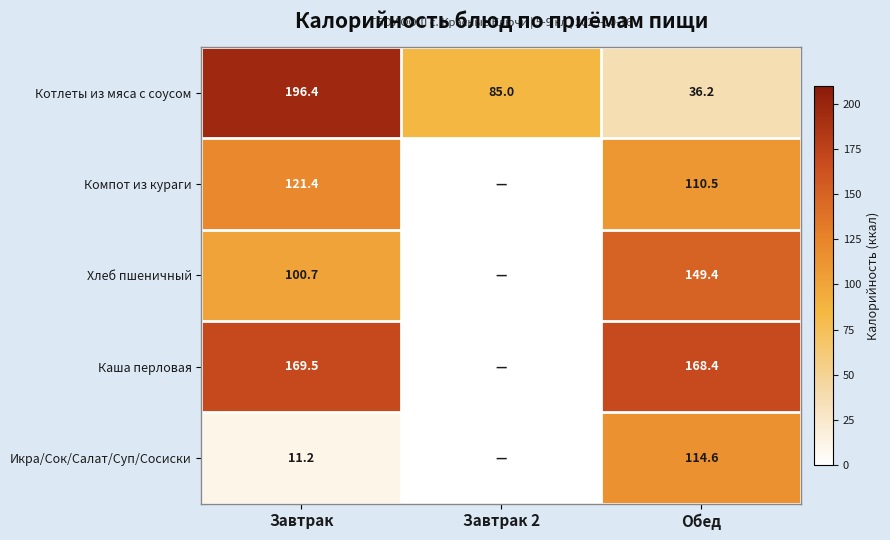

What is the sum of the Икра/Сок/Салат/Суп/Сосиски values at Завтрак and Обед?

125.8